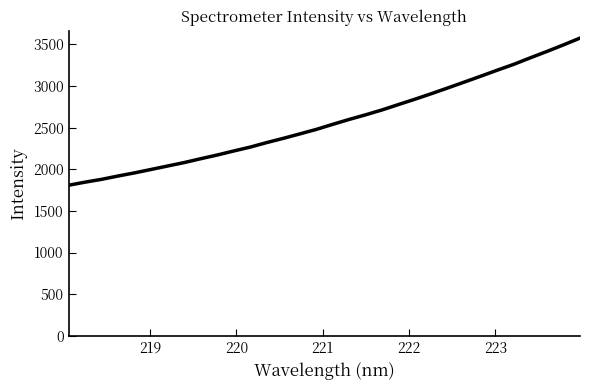

What is the greatest value displayed?

3574.9